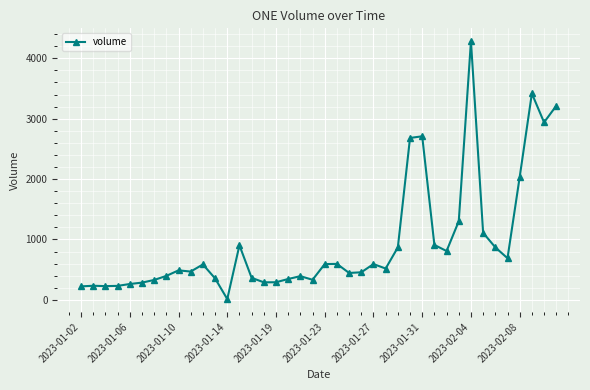

True or false: there are more than 0 points higher than both neighbors.

True